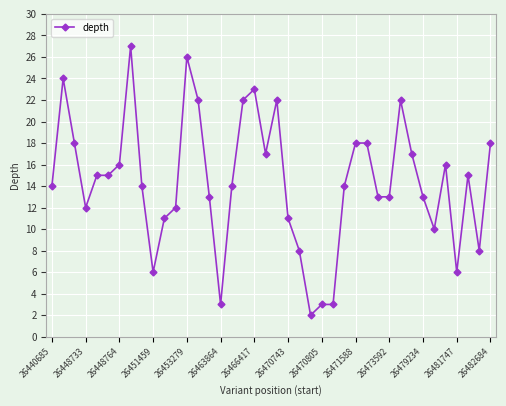

What is the value of the 40th point from the left?

18